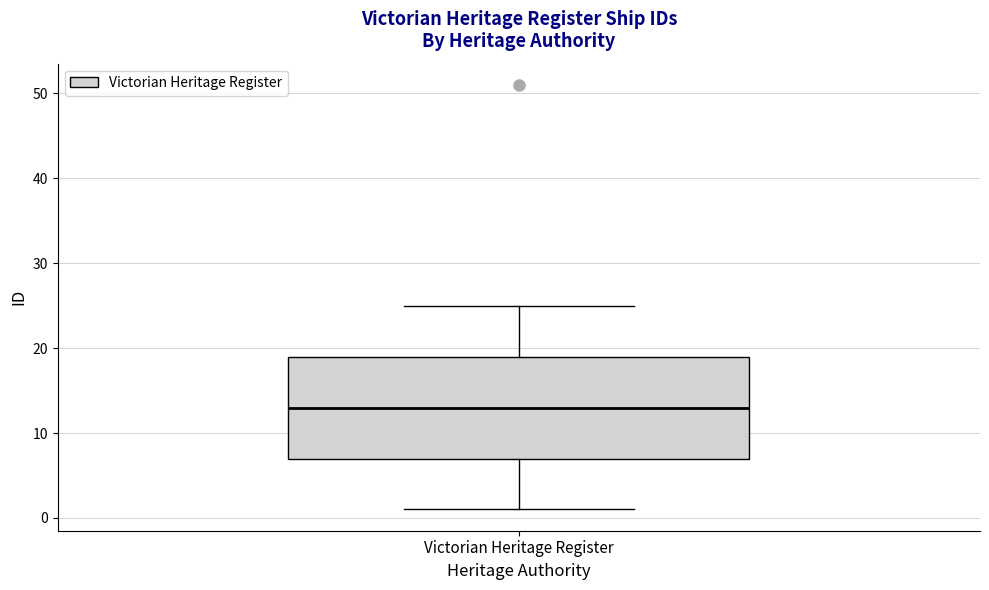

Where does the upper whisker of the box for Victorian Heritage Register end on the y-axis? The values are not printed on the chart, so give them approximately, as read against the axis.

25